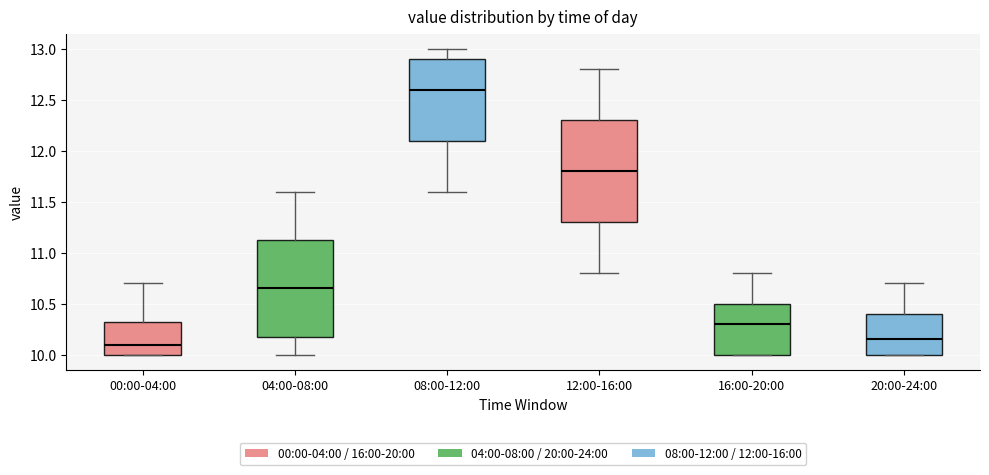

Reading left to right, transcribe this box plot: for each box, give where its median line is, the range the box spans, and where its two whiskers end, as read against the y-axis. The values are not printed on the chart, so give them approximately, as read against the axis.

00:00-04:00: median 10.10, box 10.00 to 10.35, whiskers 10.00 to 10.70
04:00-08:00: median 10.65, box 10.20 to 11.15, whiskers 10.00 to 11.60
08:00-12:00: median 12.60, box 12.10 to 12.90, whiskers 11.60 to 13.00
12:00-16:00: median 11.80, box 11.30 to 12.30, whiskers 10.80 to 12.80
16:00-20:00: median 10.30, box 10.00 to 10.50, whiskers 10.00 to 10.80
20:00-24:00: median 10.15, box 10.00 to 10.40, whiskers 10.00 to 10.70